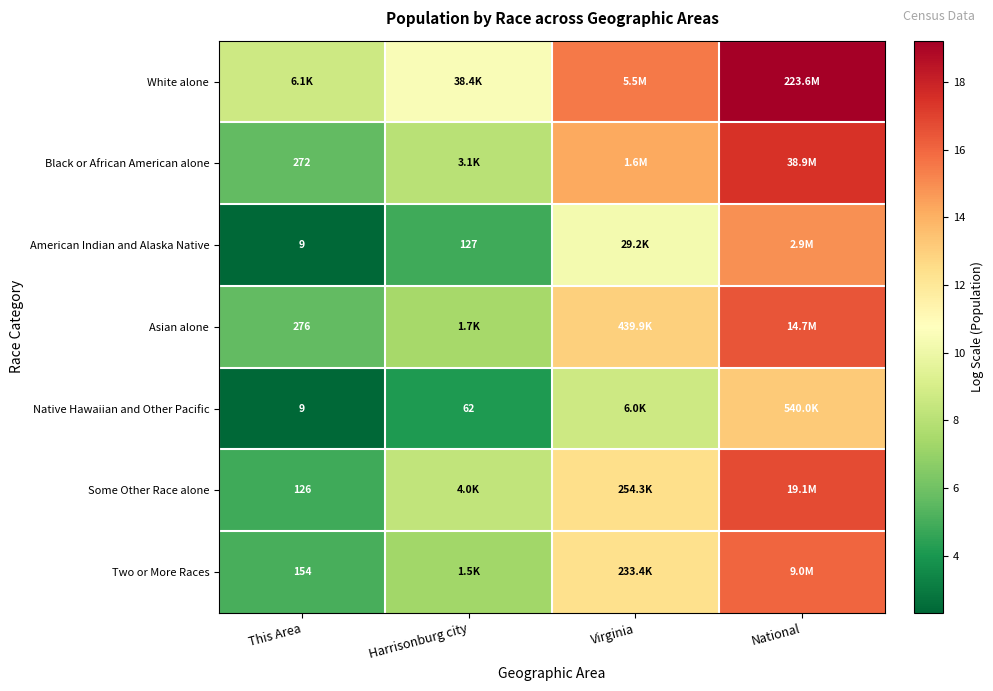

Is the value of Some Other Race alone at Virginia greater than the value of Two or More Races at Harrisonburg city?

Yes